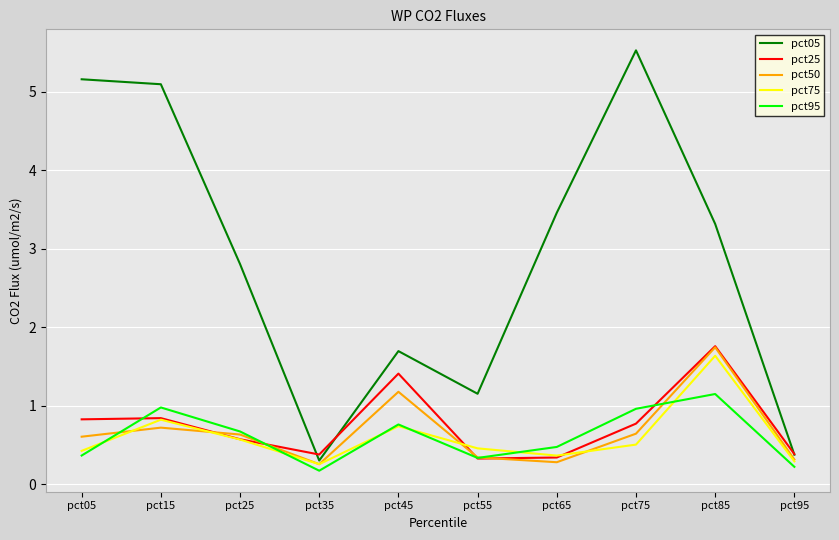

What is the difference between the maximum and second lowest values in the pct95 series?

0.9